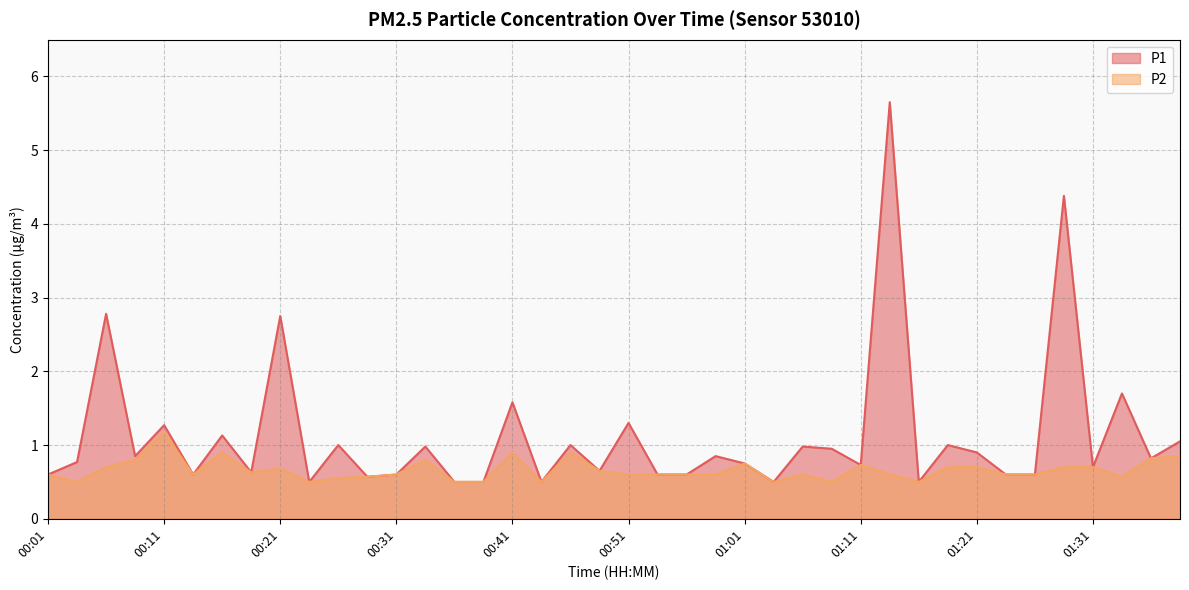

At which label is P2 closest to 0?

00:04